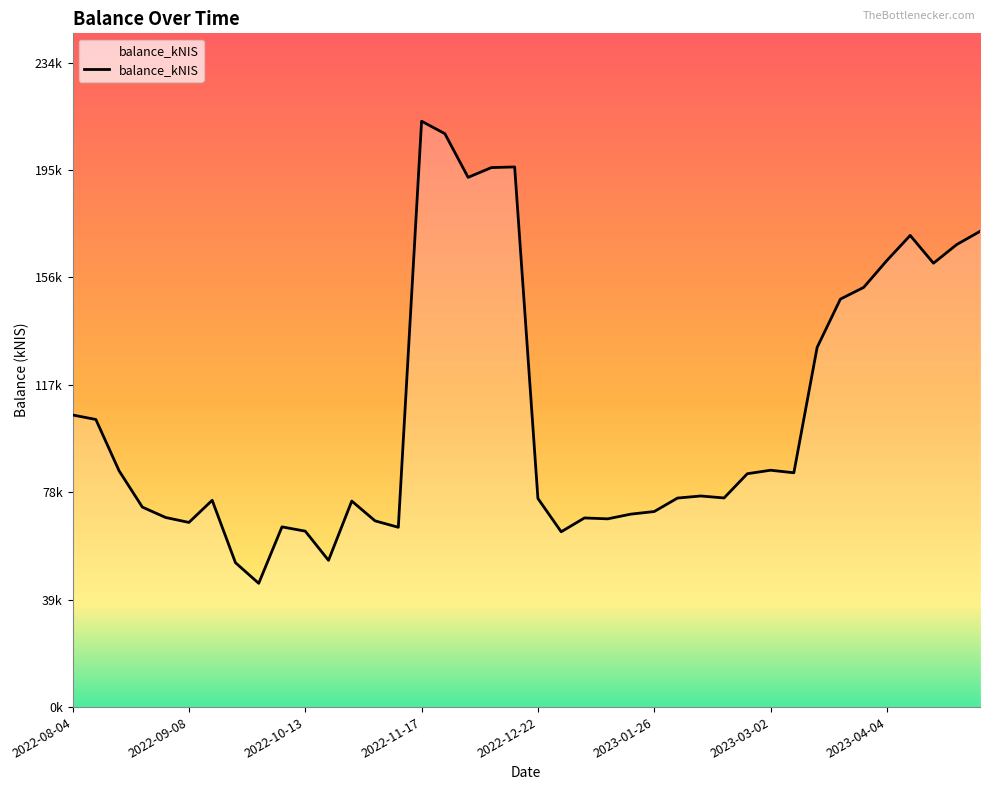

Does the chart have visible grid lines?

No